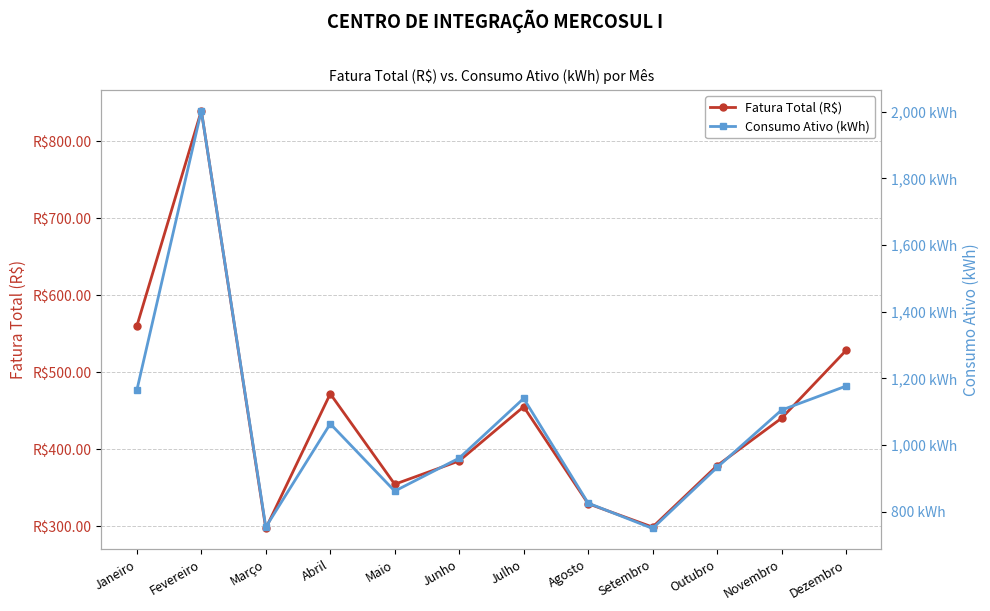

True or false: Consumo Ativo (kWh) and Fatura Total (R$) intersect in this chart.

False